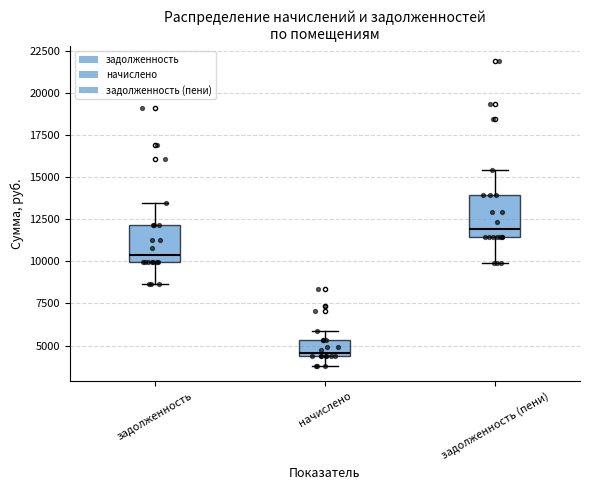

Which box has the lowest median line?

начислено